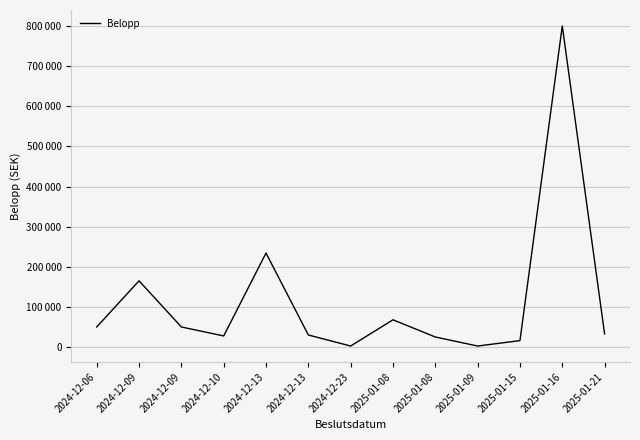

What is the difference between the maximum and minimum values?

797510